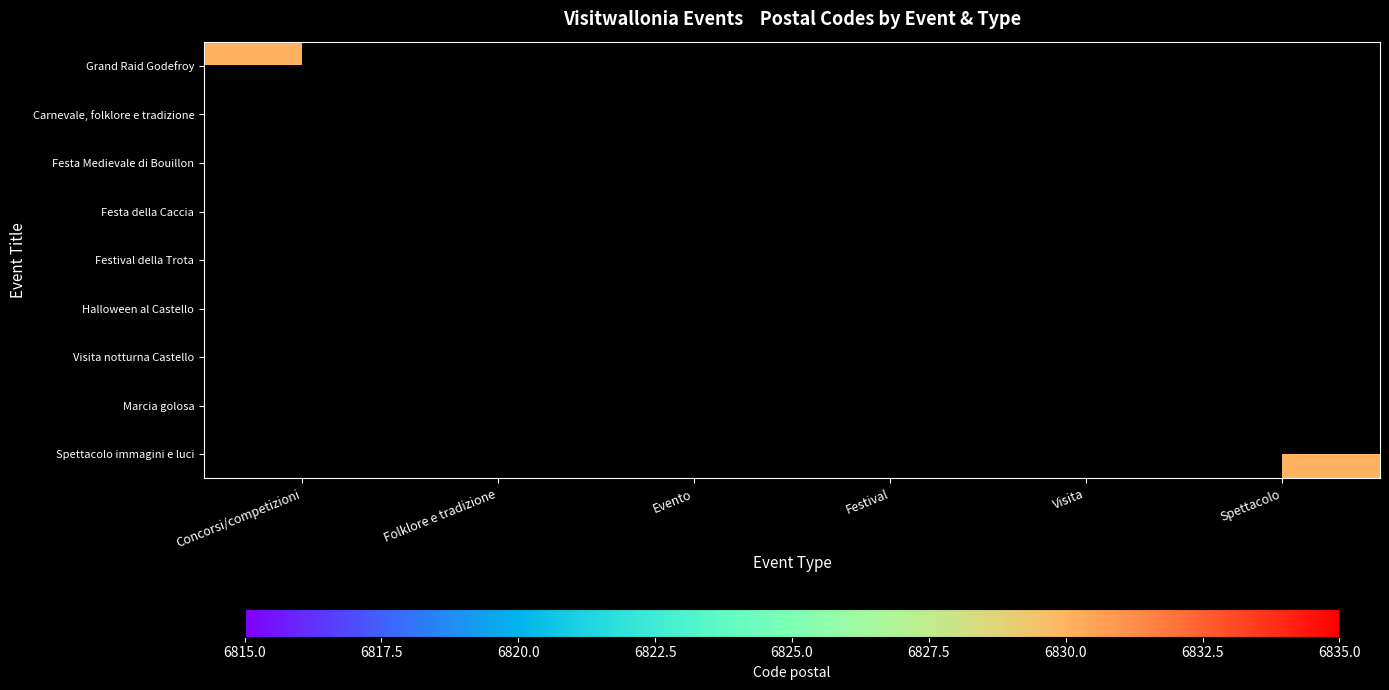

Is the value of Spettacolo immagini e luci at Visita greater than the value of Festival della Trota at Folklore e tradizione?

No